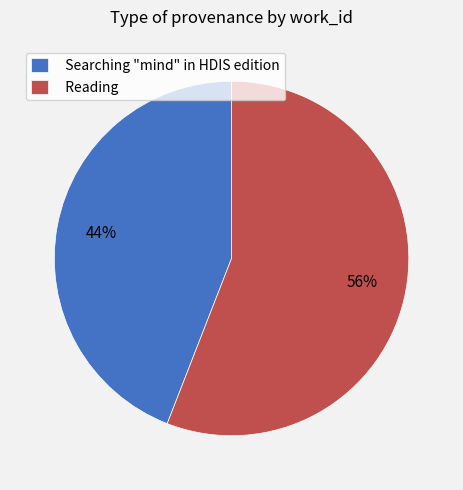

Is the sum of Reading and Searching "mind" in HDIS edition greater than half?

Yes